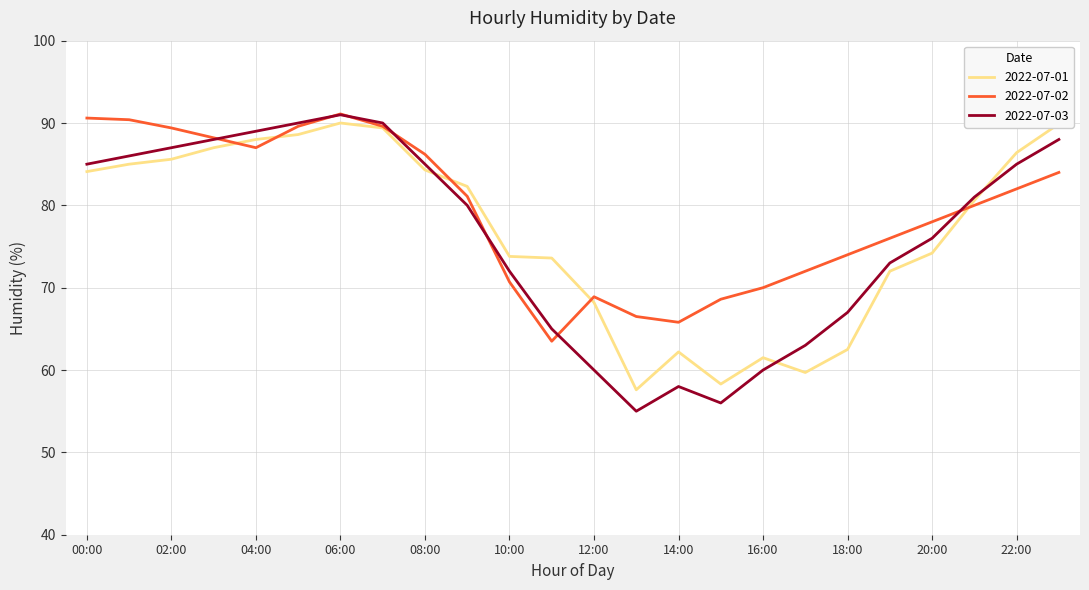

What is the highest value of the 2022-07-02 series?

91.1